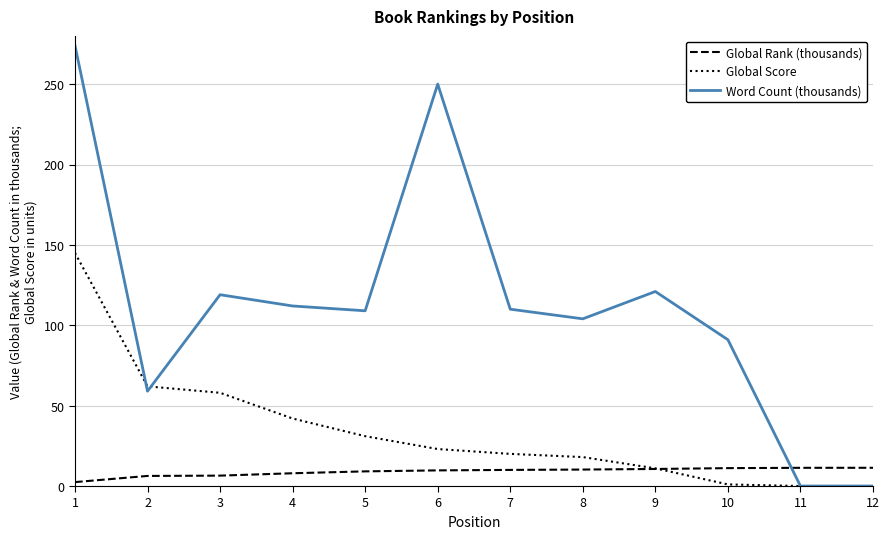

How many times do Global Rank (thousands) and Word Count (thousands) cross each other?

1